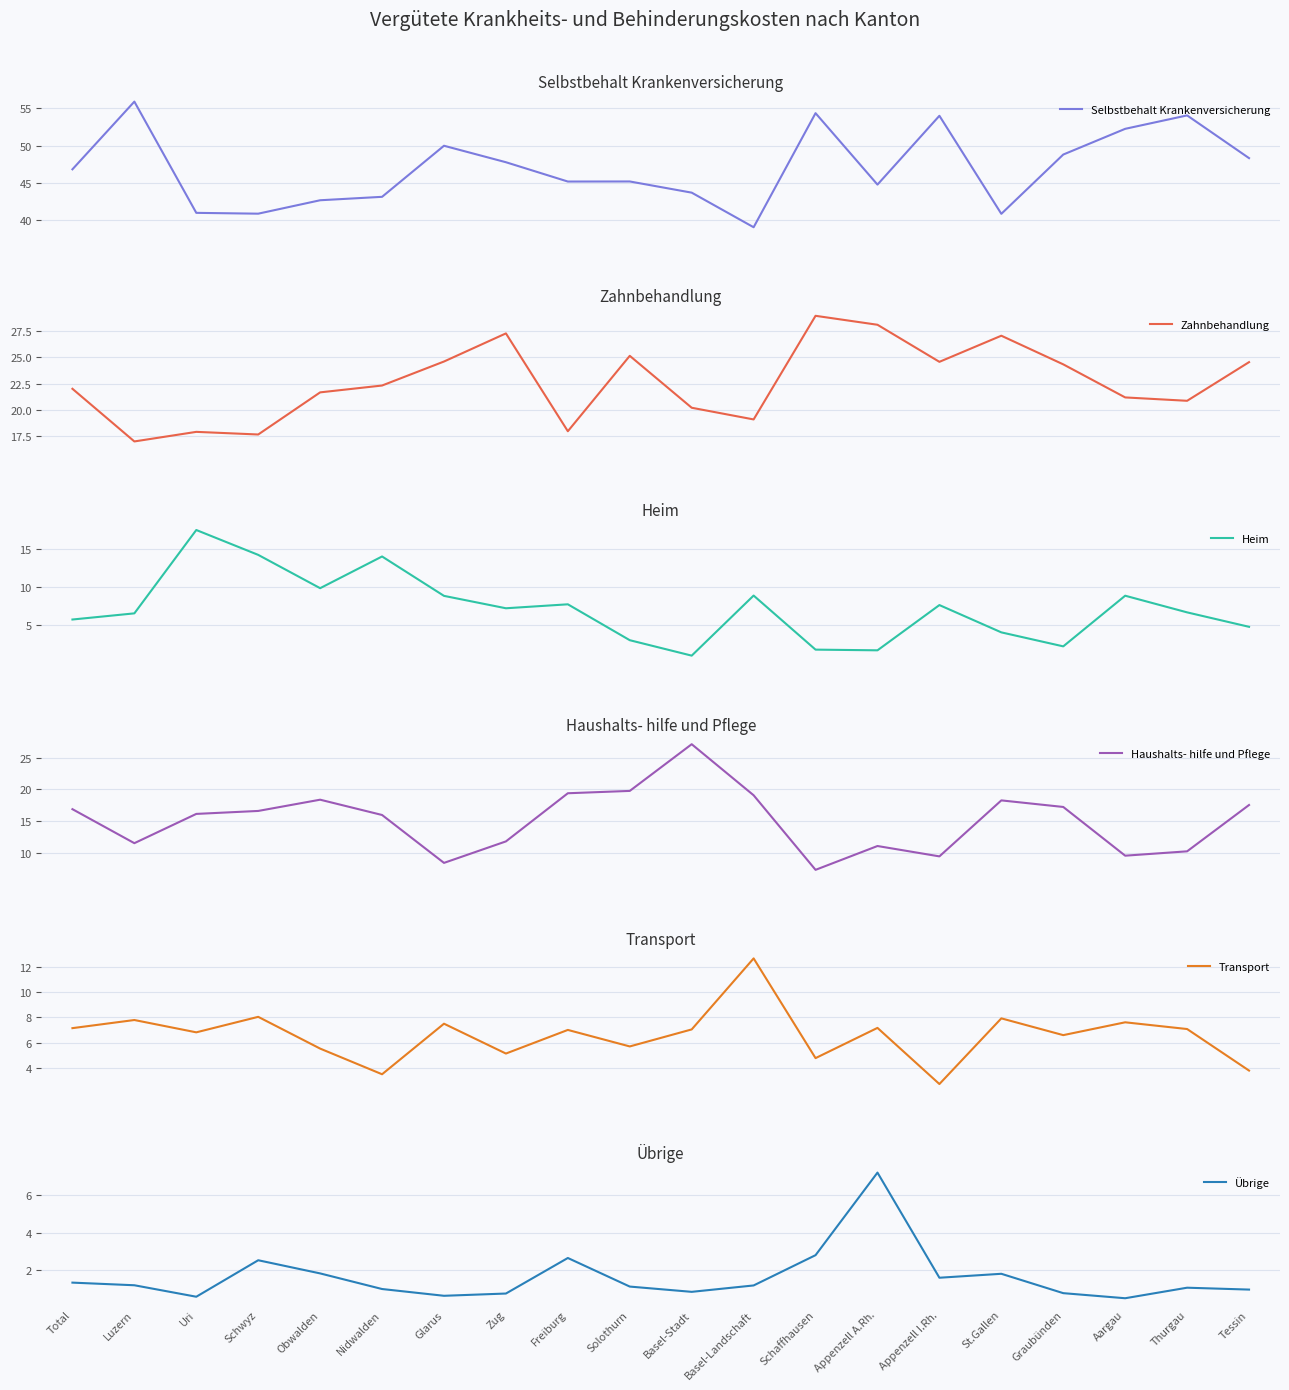

What position from the left is Solothurn?

10